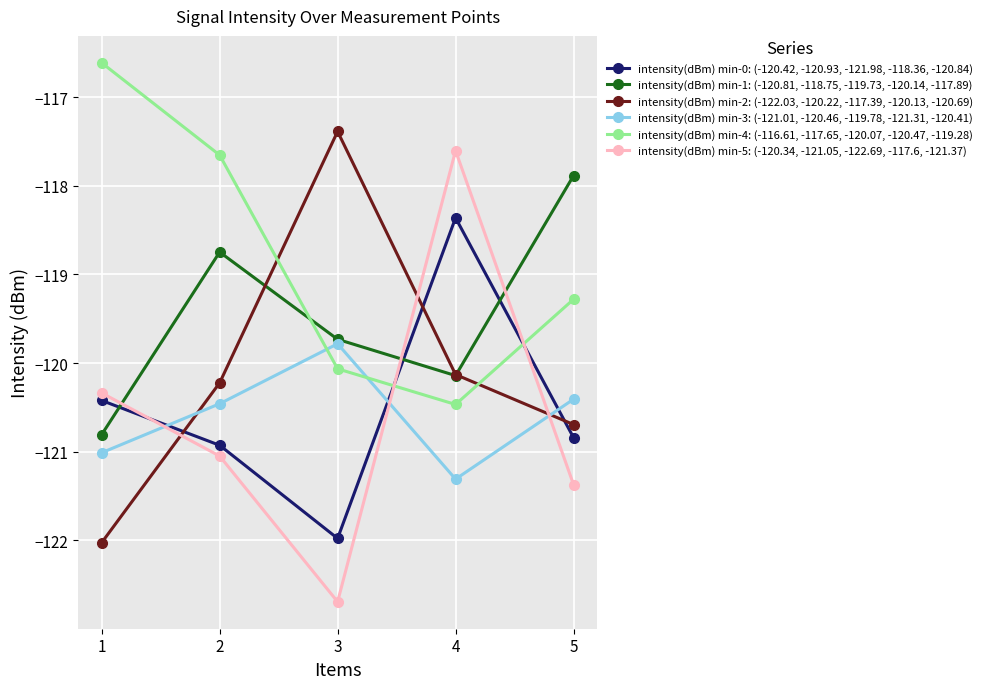

At which label does intensity(dBm) min-2: (-122.03, -120.22, -117.39, -120.13, -120.69) first exceed -120?

3